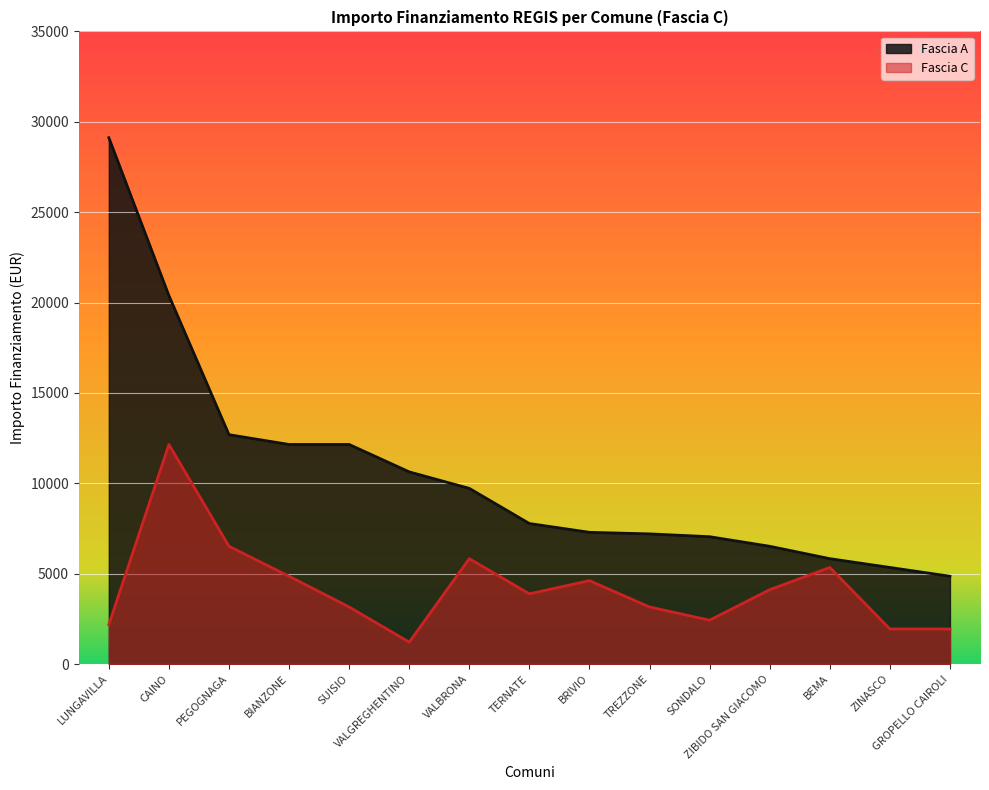

List the labels in order of Fascia C value, largest first.

CAINO, PEGOGNAGA, VALBRONA, BEMA, BIANZONE, BRIVIO, ZIBIDO SAN GIACOMO, TERNATE, SUISIO, TREZZONE, SONDALO, LUNGAVILLA, ZINASCO, GROPELLO CAIROLI, VALGREGHENTINO